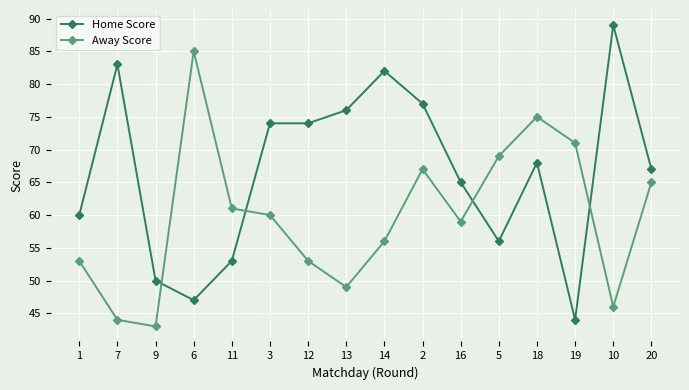

In Away Score, how many points are higher than both neighbors (excluding endpoints)?

3